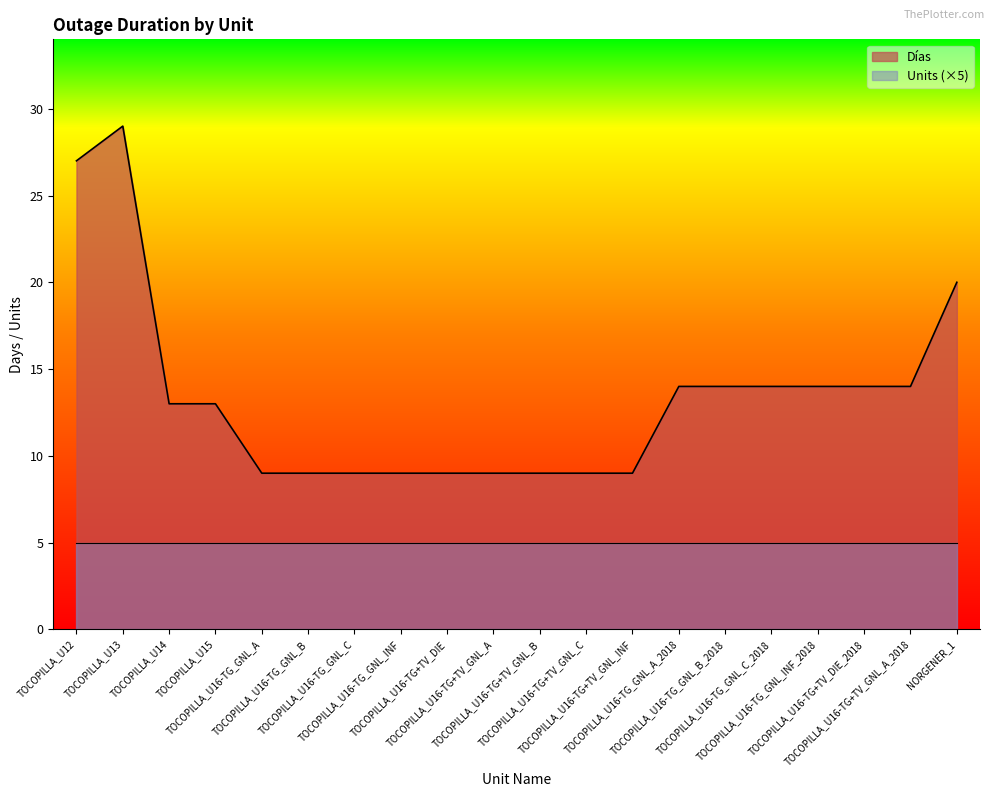

Is it true that the value at TOCOPILLA_U16-TG+TV_GNL_INF is 15?

False